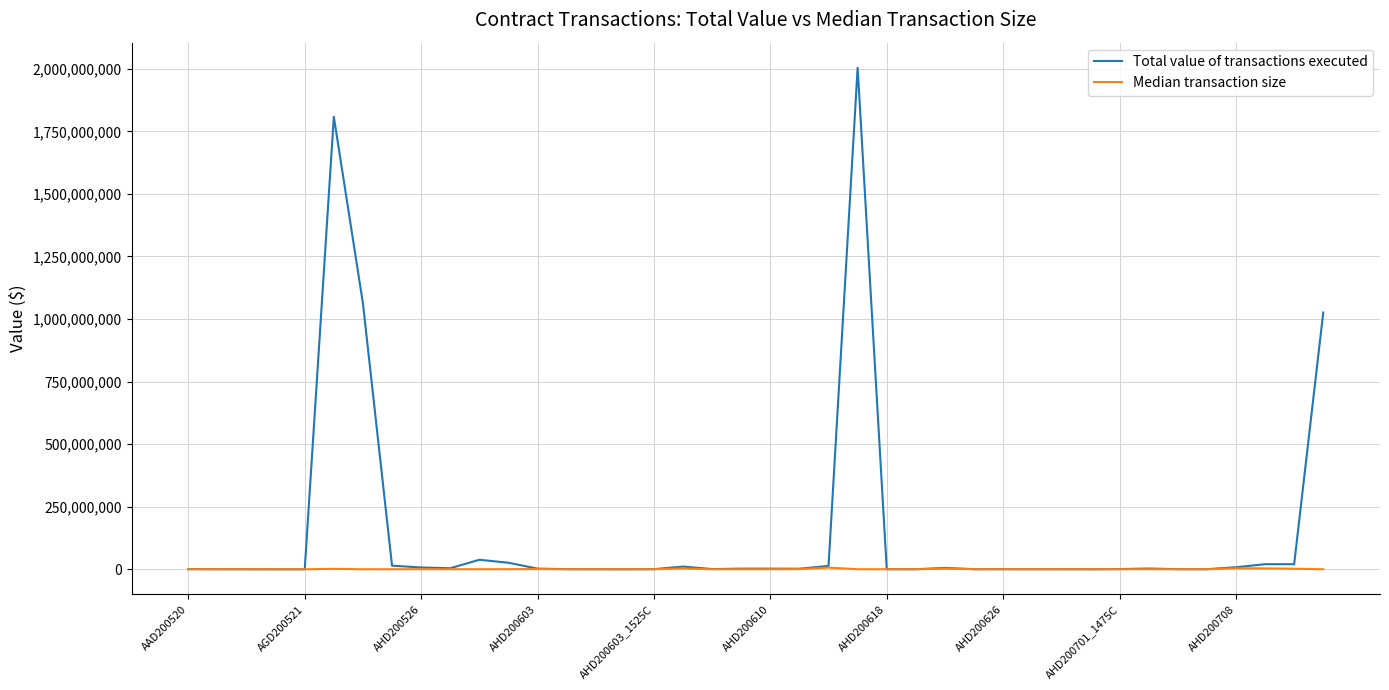

Which series has the largest total across all categories?

Total value of transactions executed